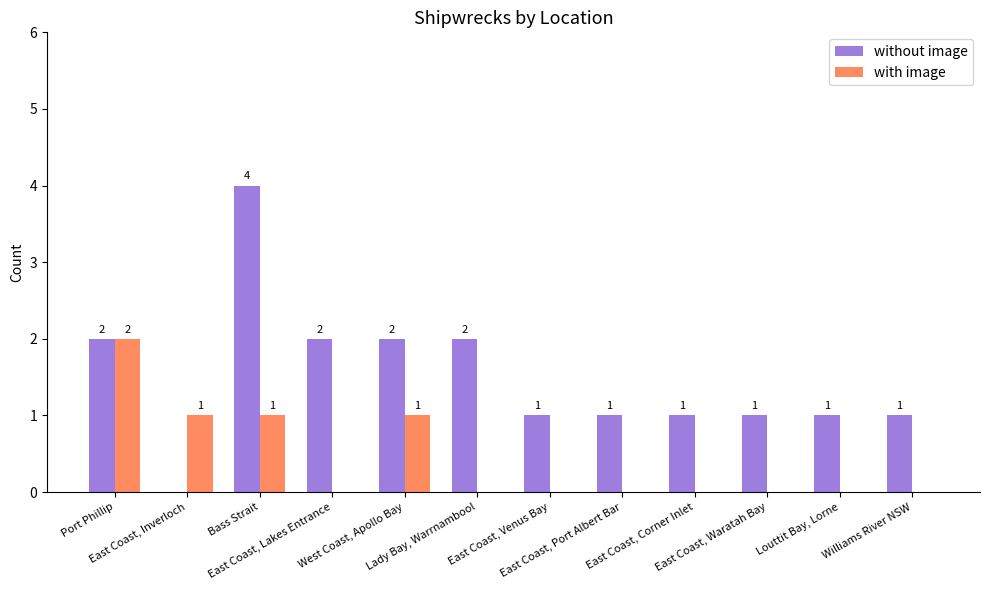

At which label does without image reach its peak?

Bass Strait